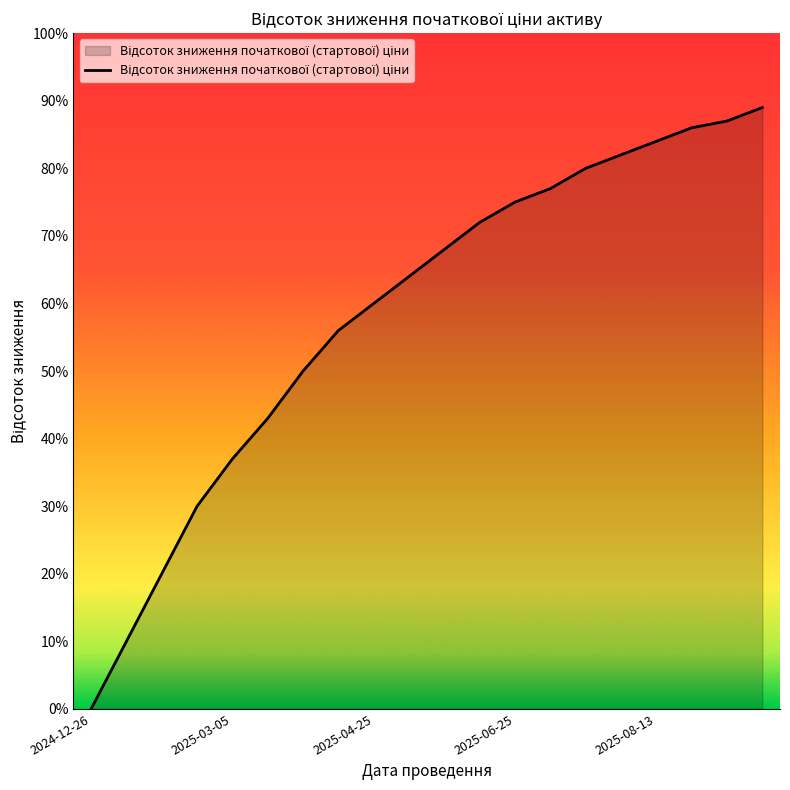

Reading left to right, list all the values displayed in this chart.

0.0	0.1	0.2	0.3	0.4	0.4	0.5	0.6	0.6	0.6	0.7	0.7	0.8	0.8	0.8	0.8	0.8	0.9	0.9	0.9